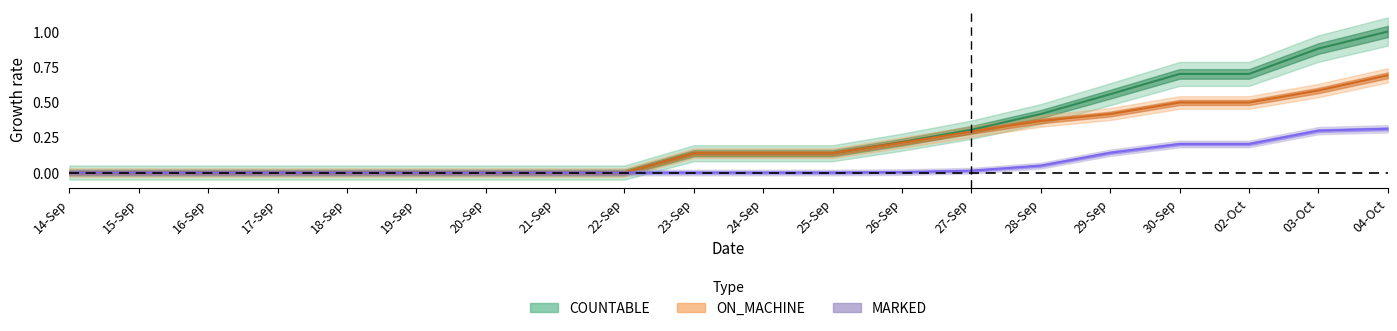

What is the difference between the maximum and minimum values in the ON_MACHINE series?

0.7